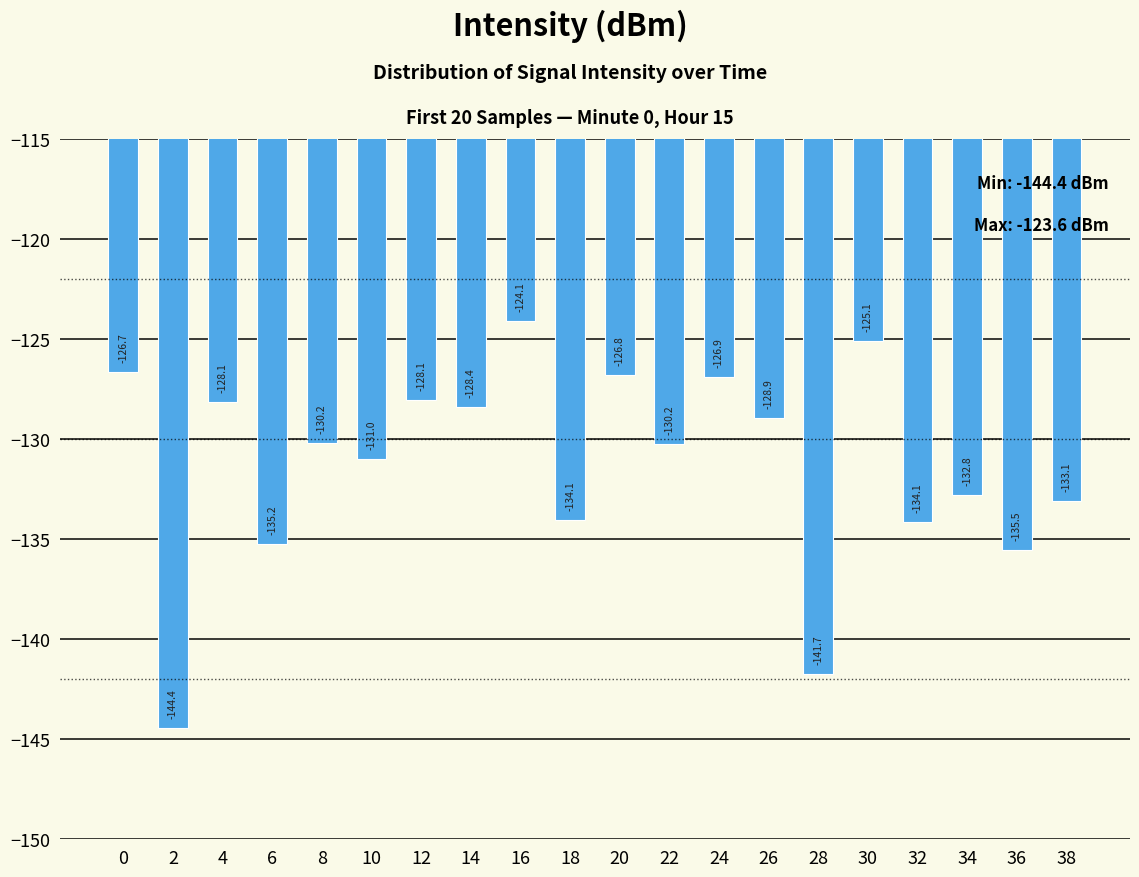

What is the sum of all values?

-2625.5